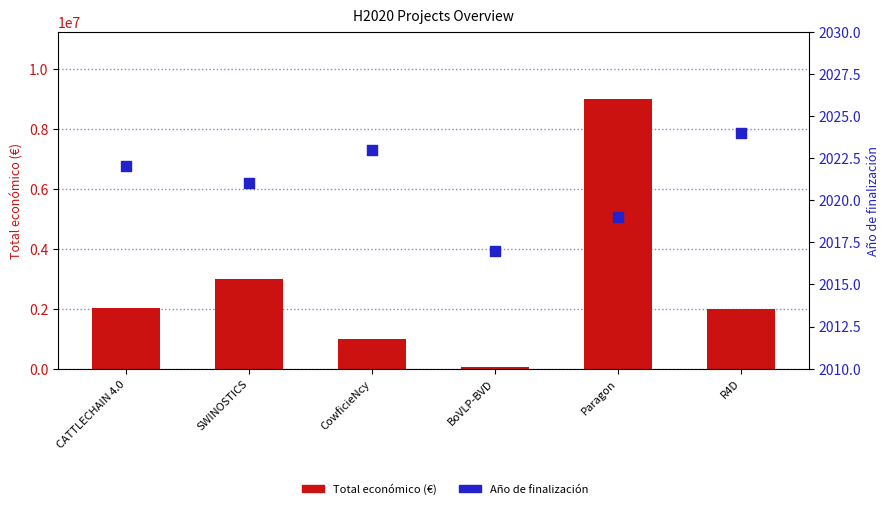

Which series reaches the minimum Y coordinate?

Año de finalización